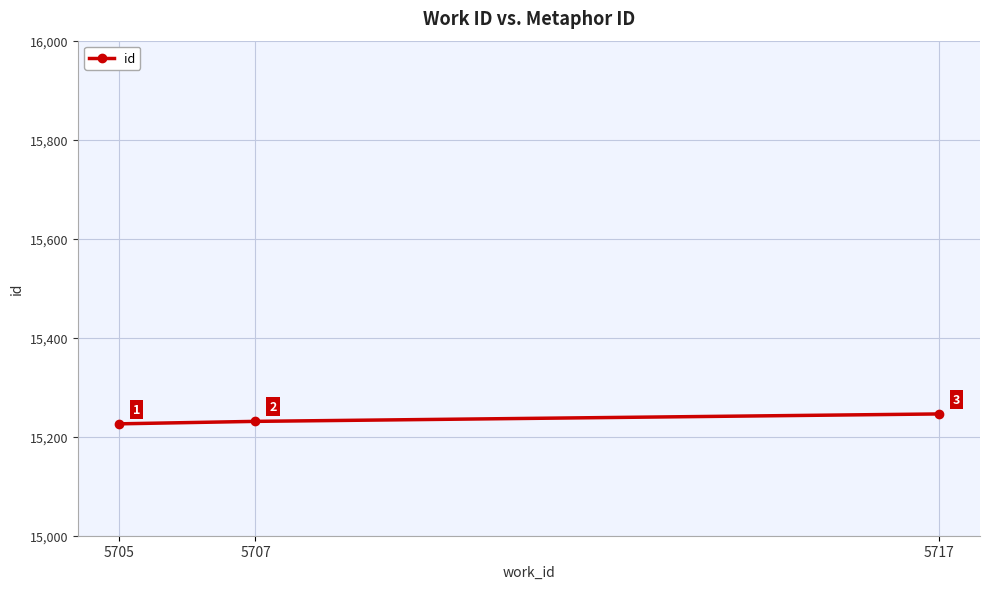

What is the average value?

15234